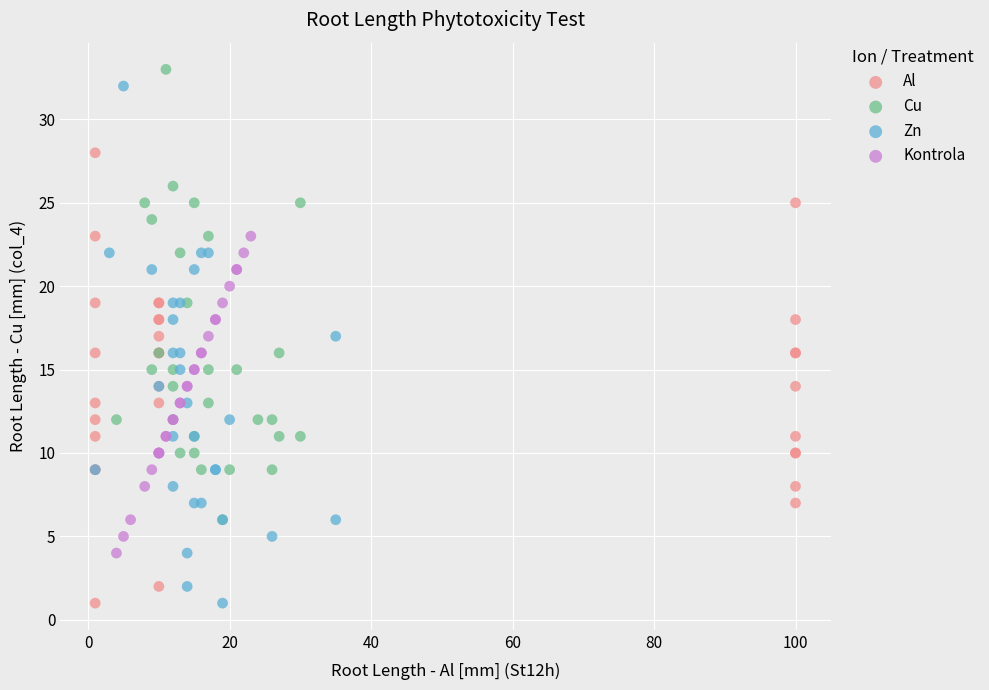

What are all the series names shown in the legend?

Al, Cu, Zn, Kontrola